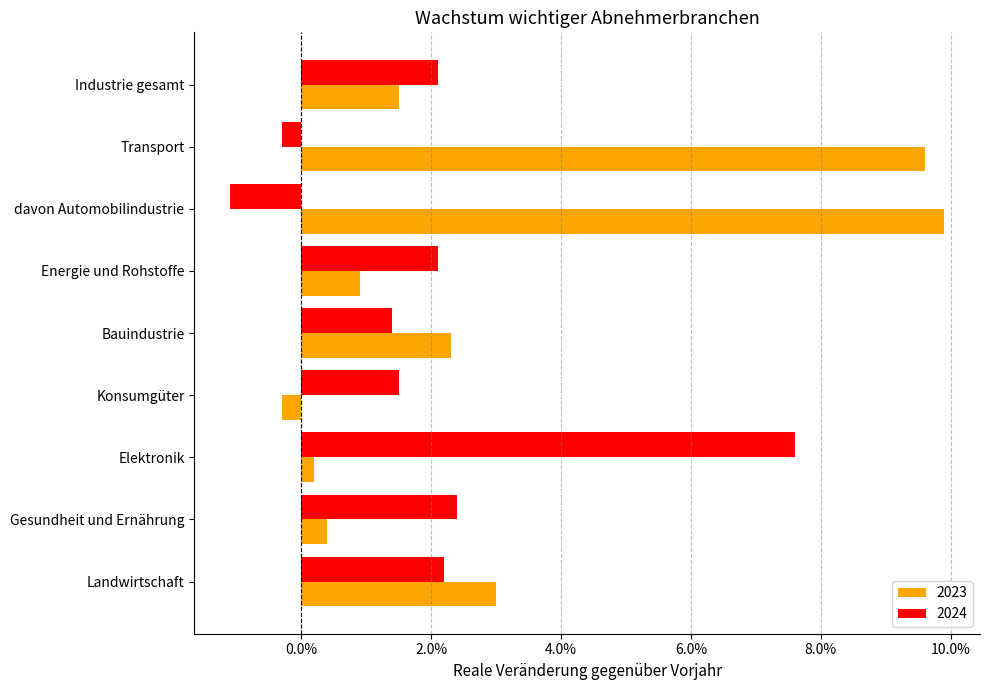

Where is 2023 nearest to the value 0?

Elektronik